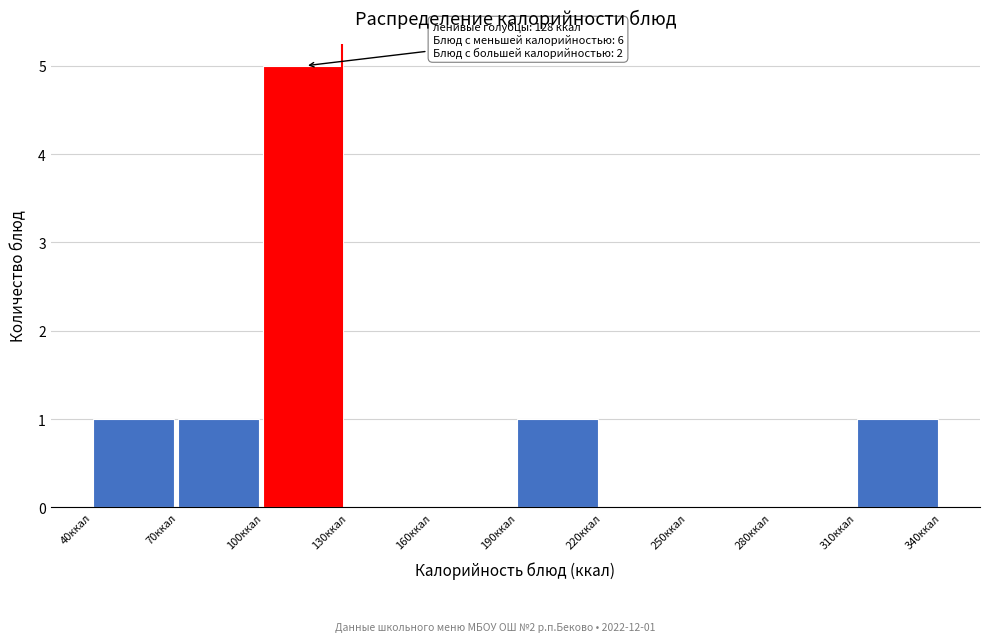

Over which range of the x-axis is the bar tallest?

100 to 130